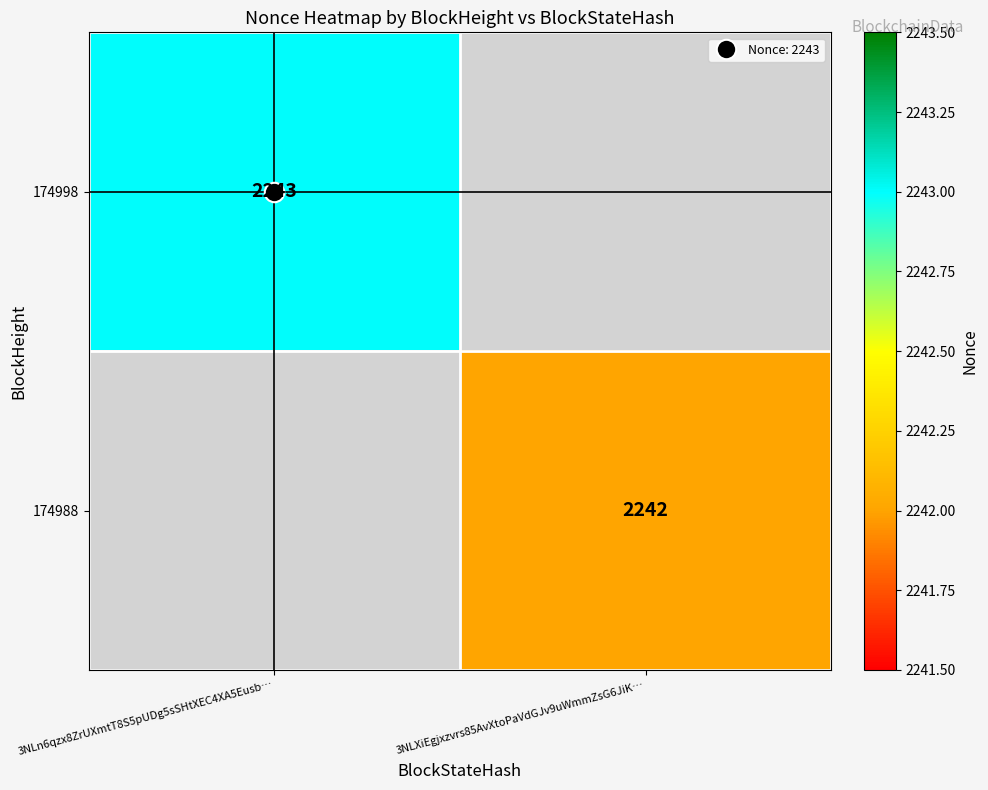

Count the number of data series in this chart.

2